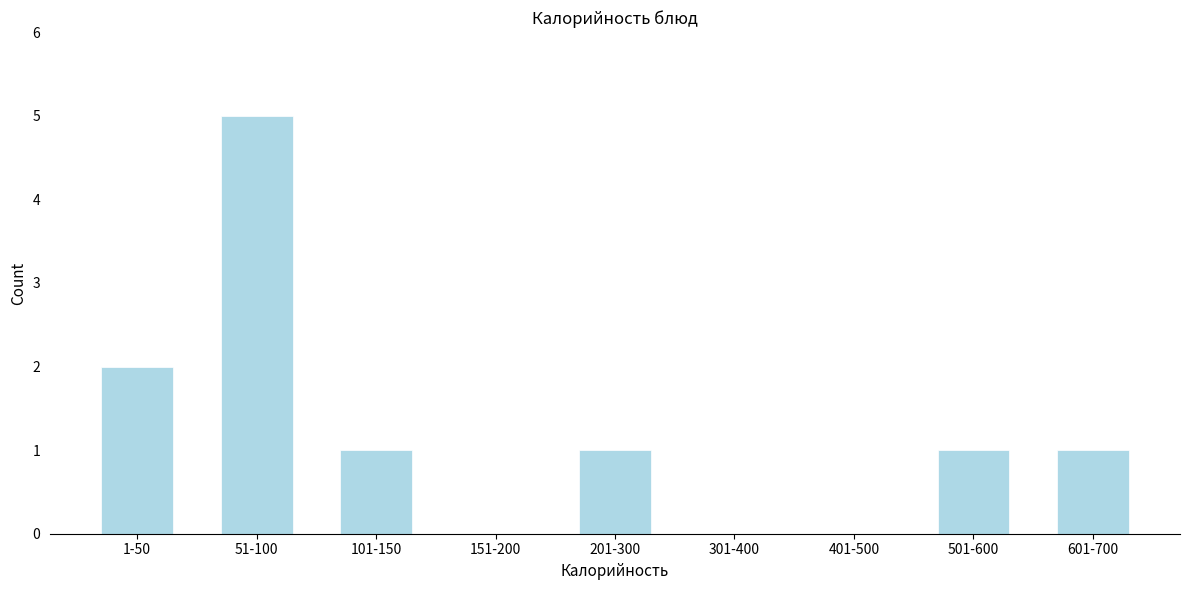

Reading right to left, extract all data points from this chart.

601-700=1	501-600=1	401-500=0	301-400=0	201-300=1	151-200=0	101-150=1	51-100=5	1-50=2